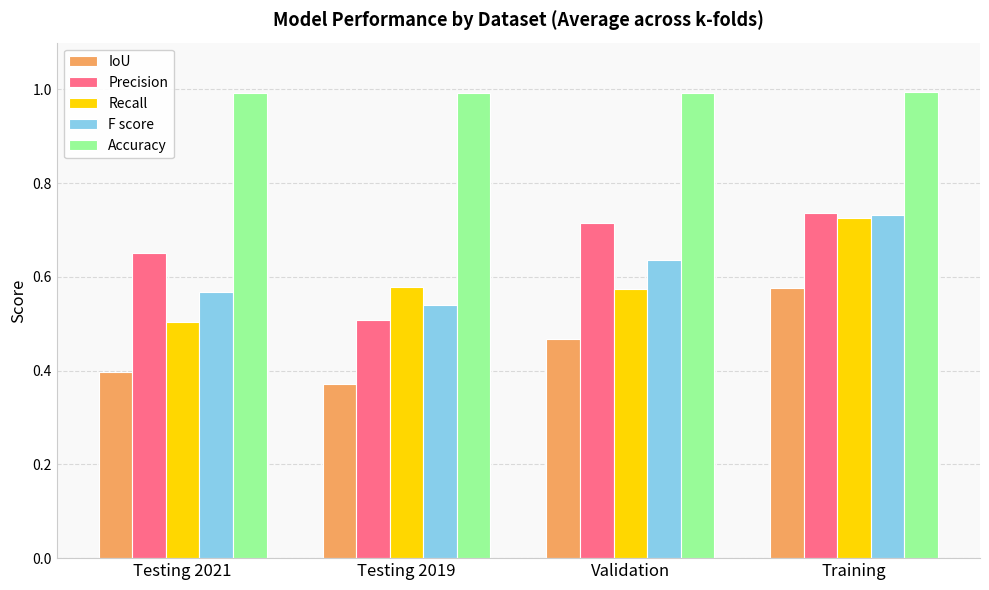

The Recall series shows 0.2 at Validation. True or false?

False